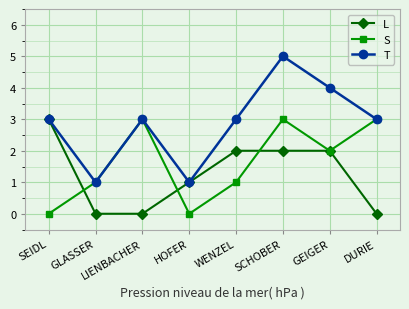

List the series in order of their overall mean, highest first.

T, S, L